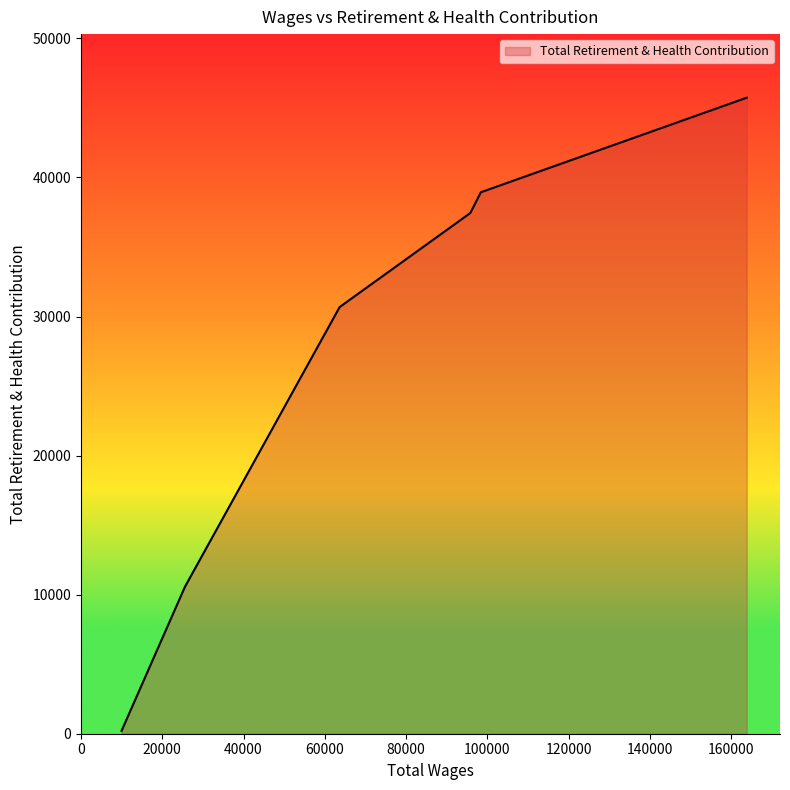

What is the greatest value displayed?

45735